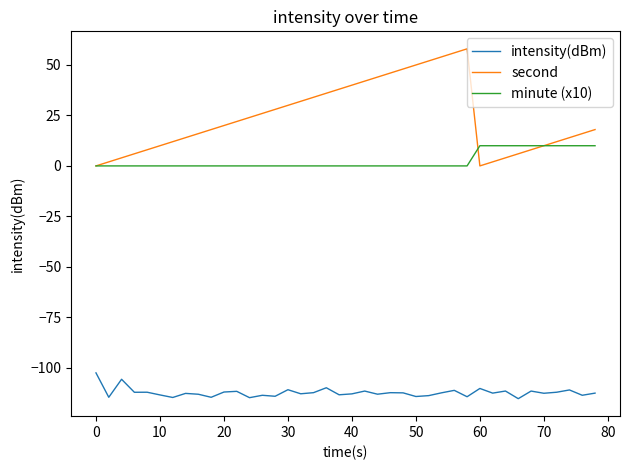

What are all the series names shown in the legend?

intensity(dBm), second, minute (x10)